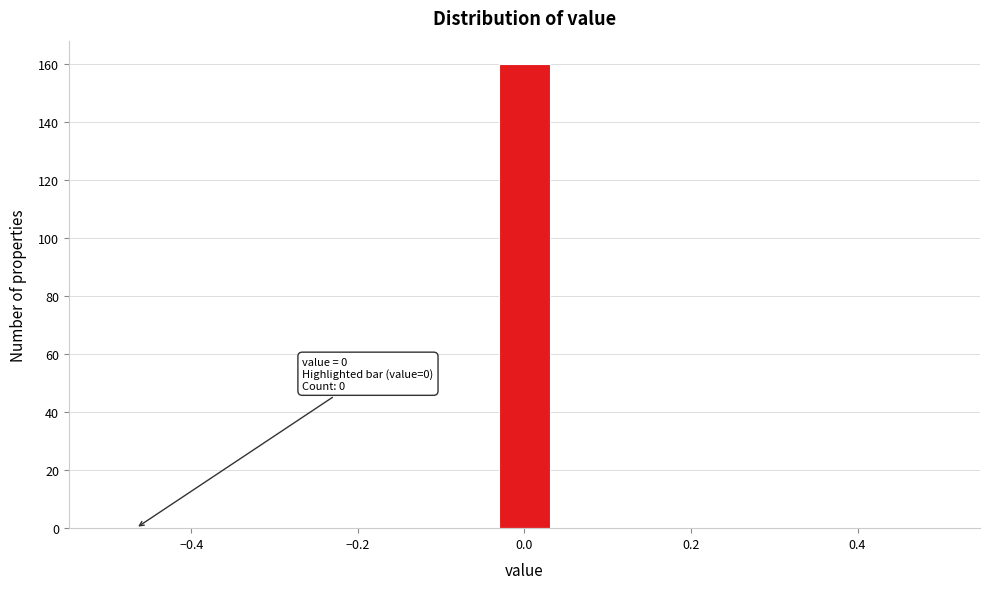

Around what value on the x-axis is the tallest bar? Give the approximate position of its centre, as read against the axis.

0.00